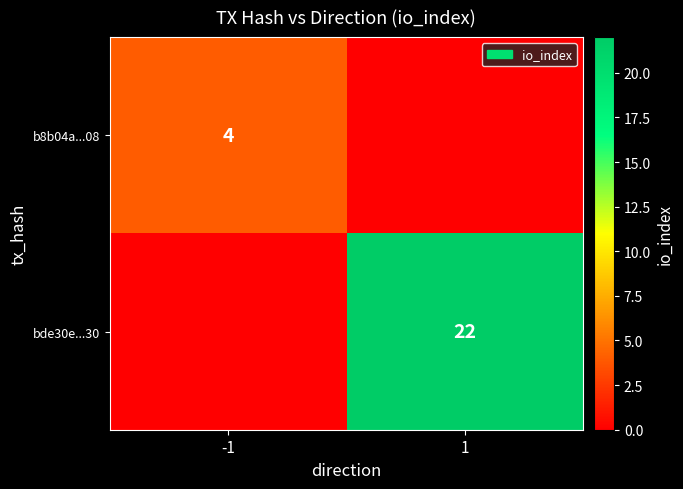

The value of bde30e...30 at 1 is 22. True or false?

True